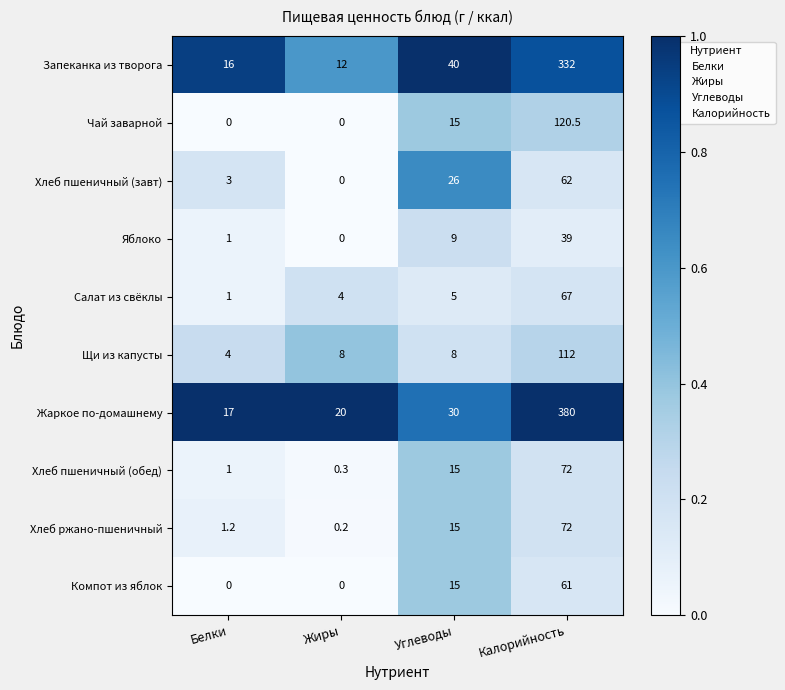

What is the difference between the Салат из свёклы values at Калорийность and Жиры?

63.0